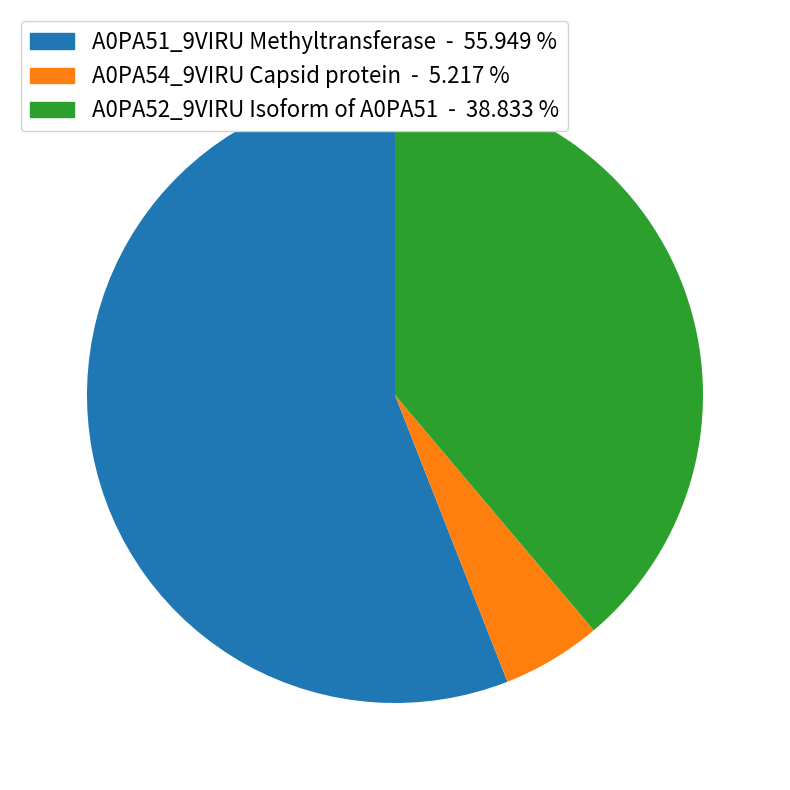

True or false: A0PA54_9VIRU Capsid protein accounts for 20% of the total.

False